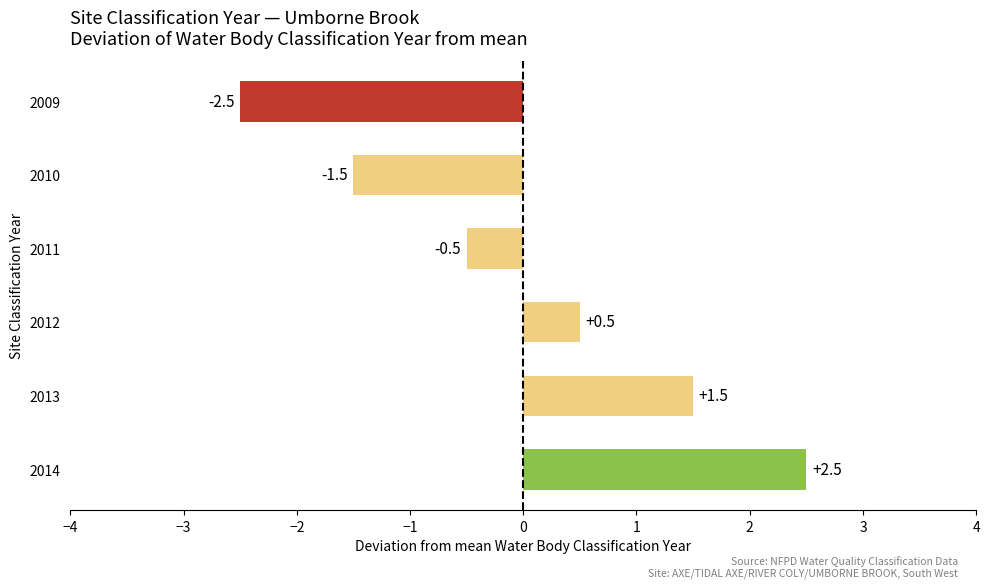

What is the change in value from 2012 to 2010?

-2.0